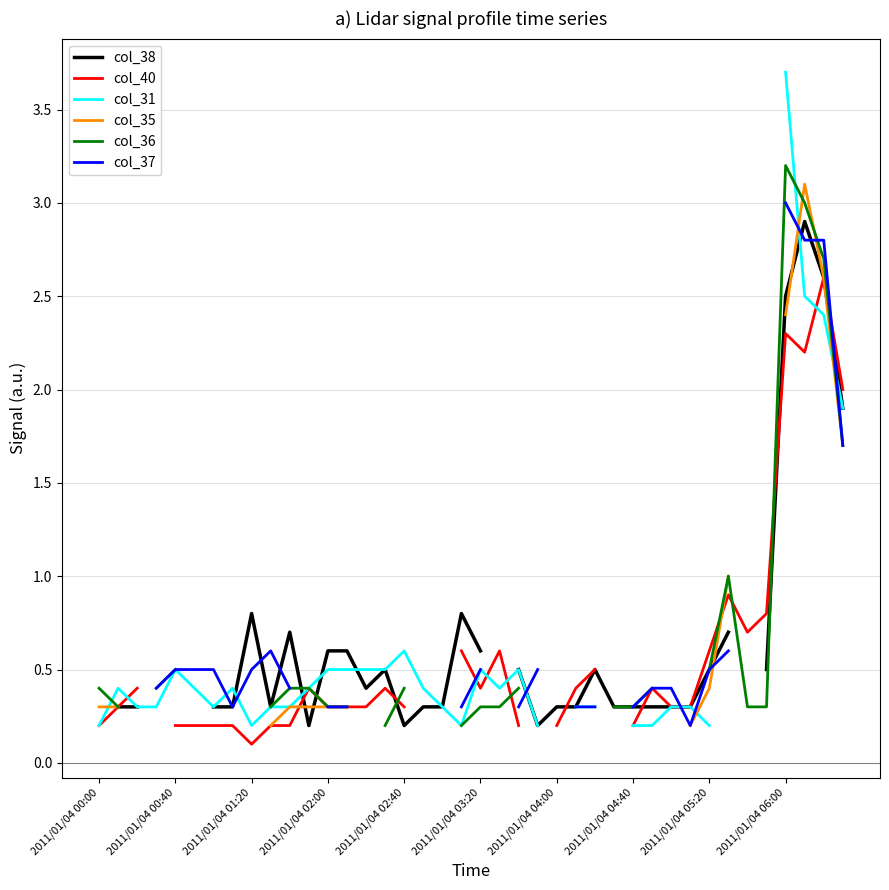

Is it true that col_40 equals 0.6 at 25?

False